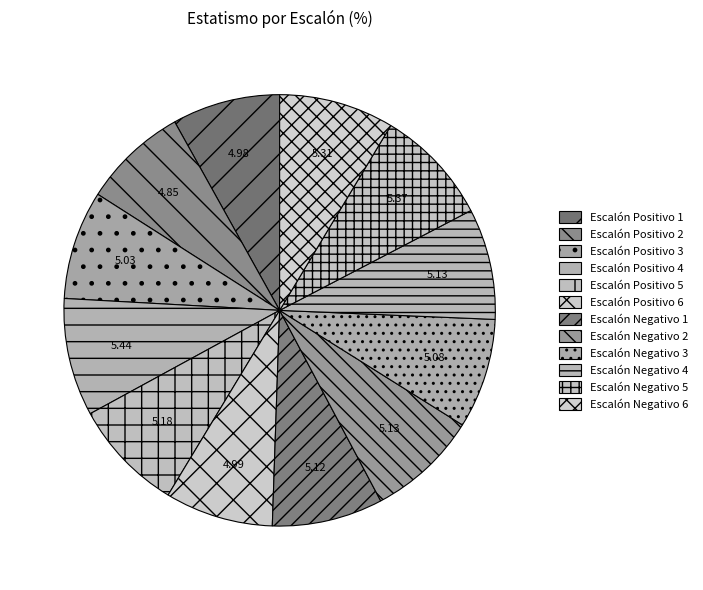

Count the number of slices in the pie.

12